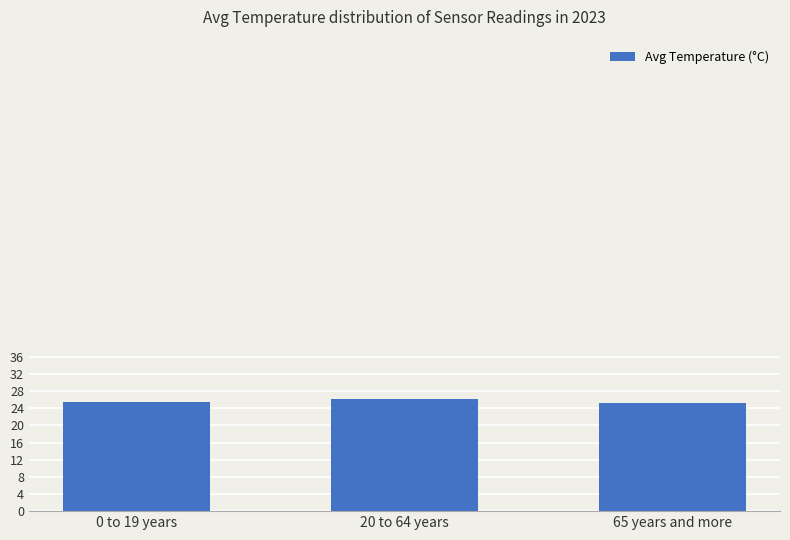

What is the label of the 3rd bar from the right?

0 to 19 years